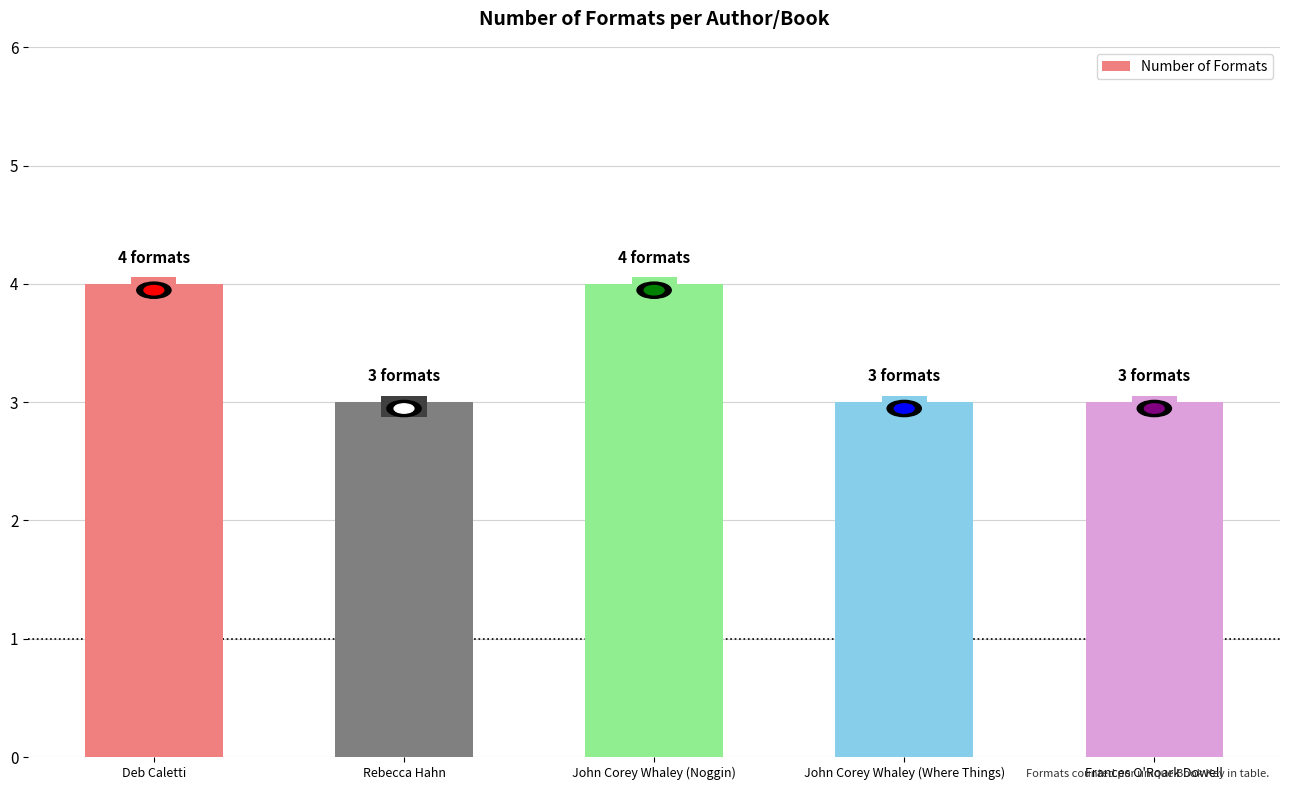

Reading right to left, what are all the values shown in this chart?

3	3	4	3	4